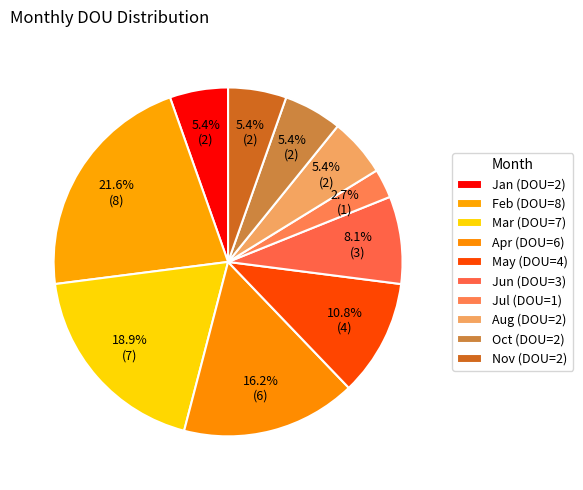

Count the number of slices in the pie.

10